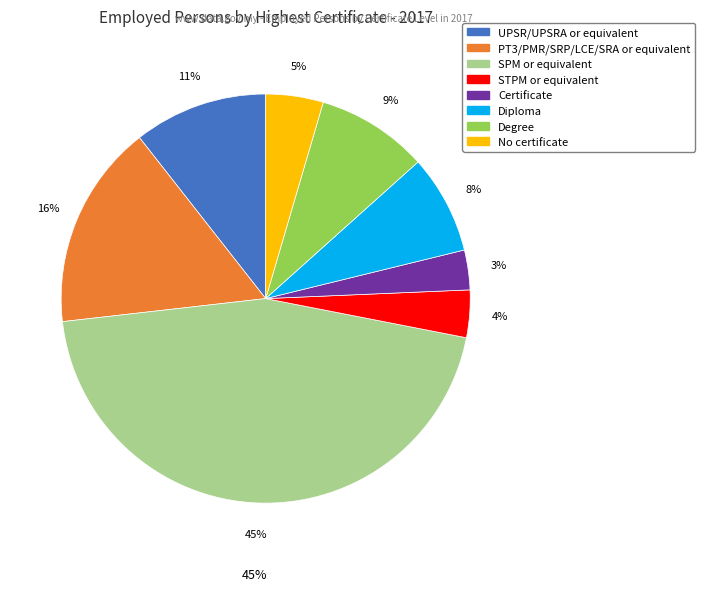

What percentage is the Certificate slice, to the nearest percent?

3%